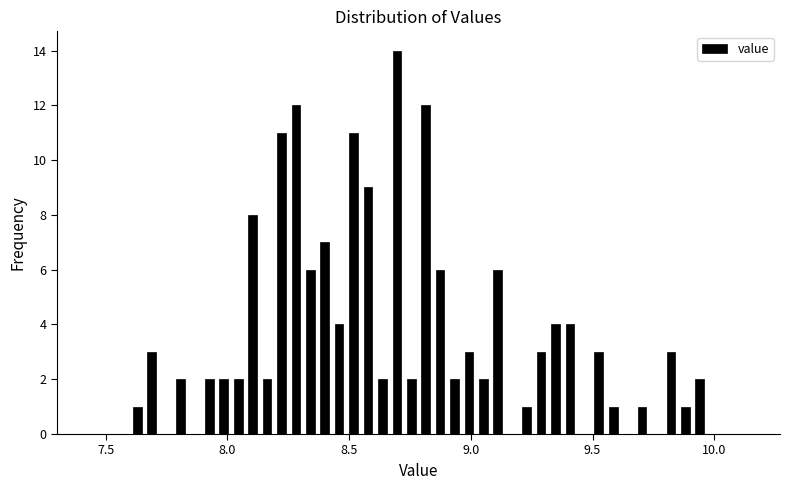

Around what value on the x-axis is the tallest bar? Give the approximate position of its centre, as read against the axis.

8.70